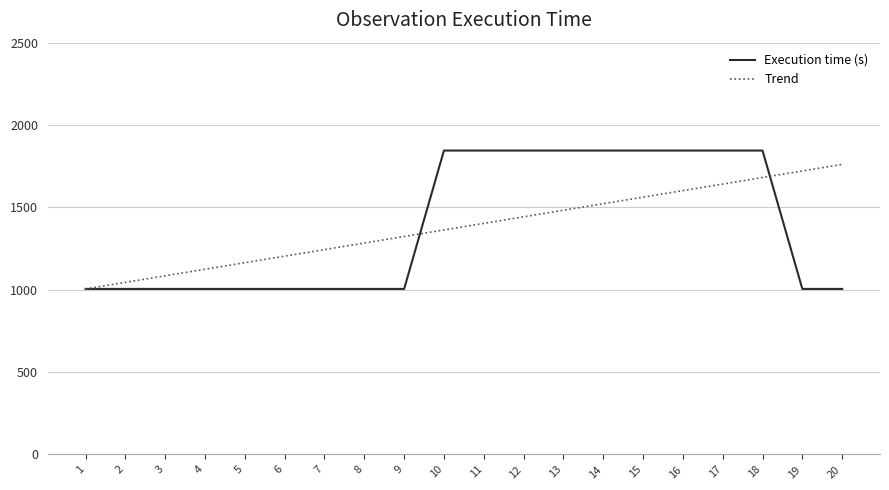

What is the total value across all series at 17?

3486.6